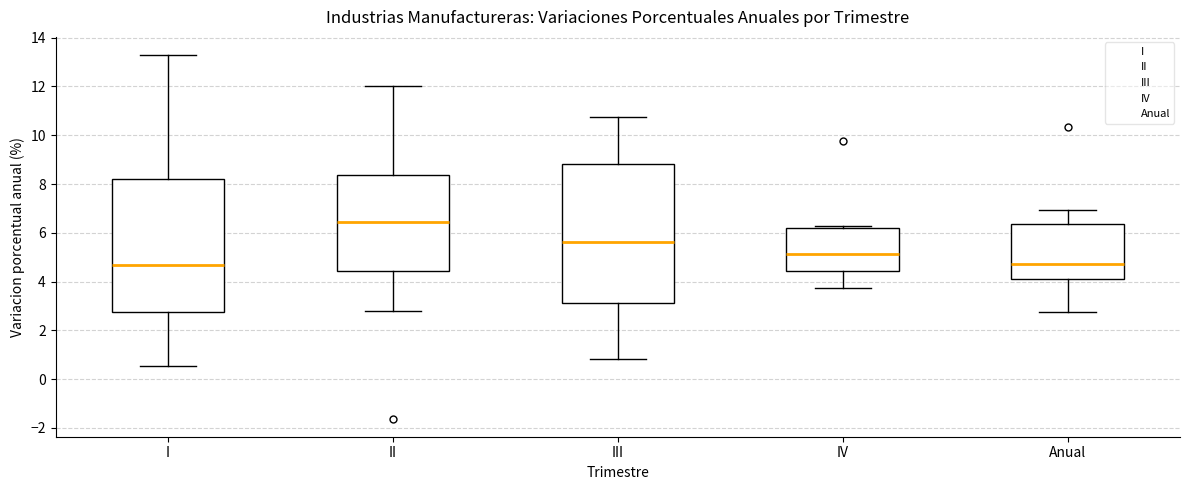

Reading left to right, transcribe this box plot: for each box, give where its median line is, the range the box spans, and where its two whiskers end, as read against the y-axis. The values are not printed on the chart, so give them approximately, as read against the axis.

I: median 4.6, box 2.8 to 8.2, whiskers 0.6 to 13.2
II: median 6.4, box 4.4 to 8.4, whiskers 2.8 to 12.0
III: median 5.6, box 3.2 to 8.8, whiskers 0.8 to 10.8
IV: median 5.2, box 4.4 to 6.2, whiskers 3.8 to 6.2 (just above the box's upper edge)
Anual: median 4.8, box 4.0 to 6.4, whiskers 2.8 to 7.0